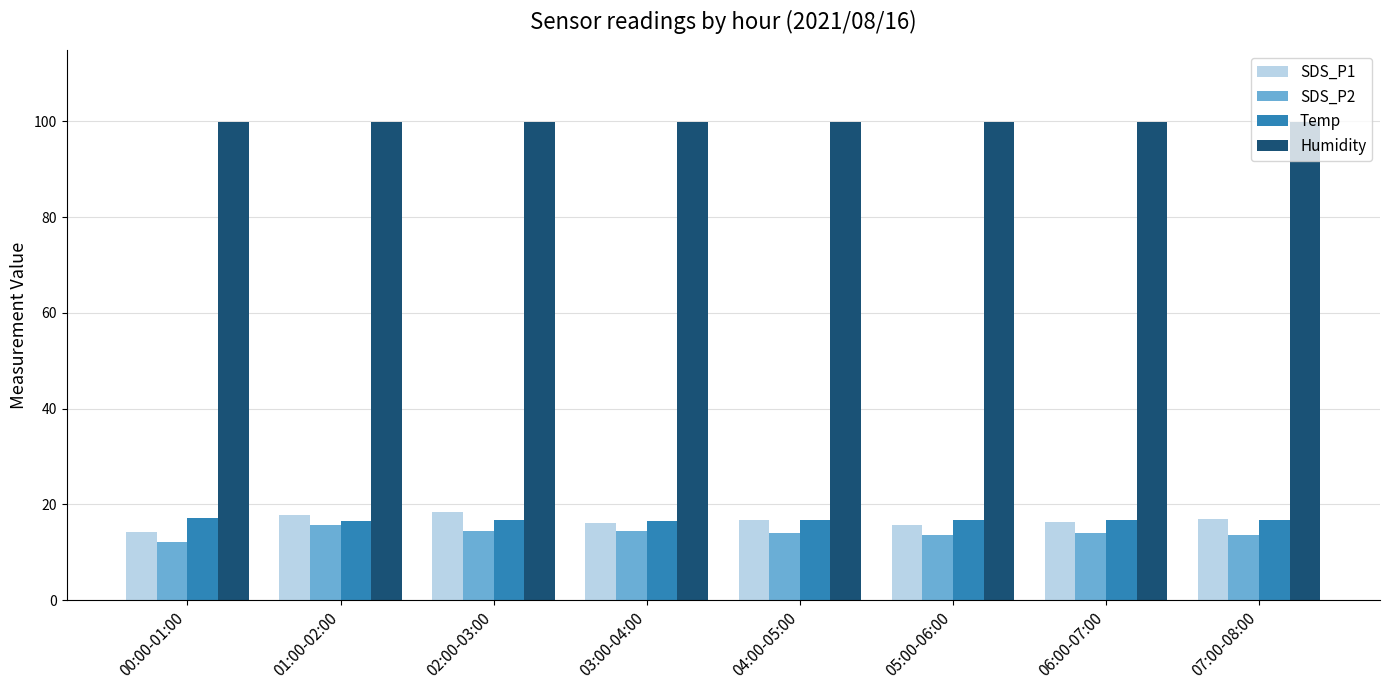

What is the label of the 8th bar from the right?

00:00-01:00